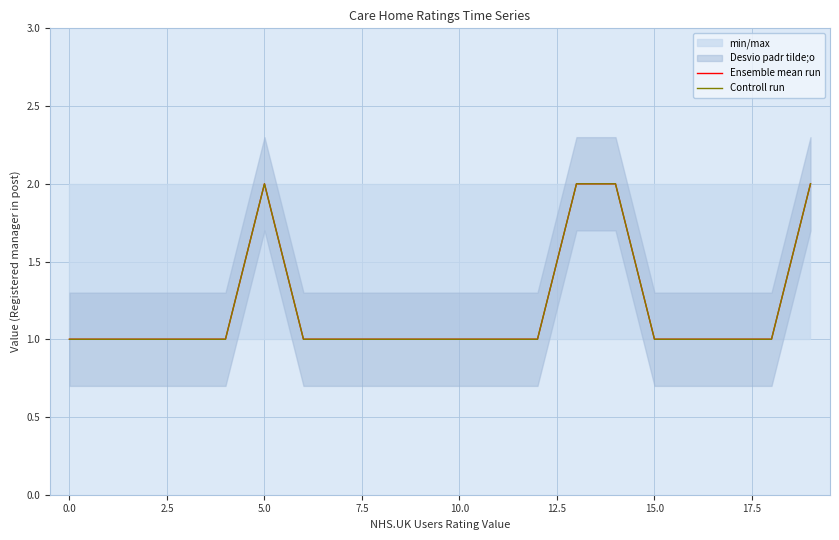

What is the label of the 4th point from the right?

16